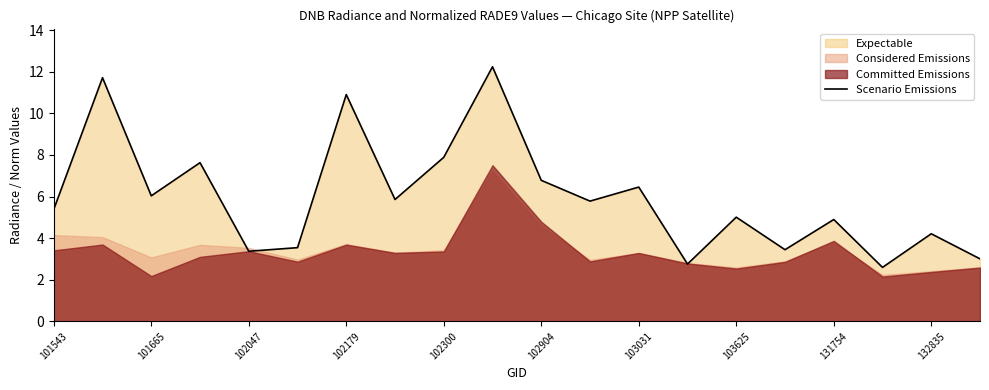

What is the maximum value shown in the chart?

12.2